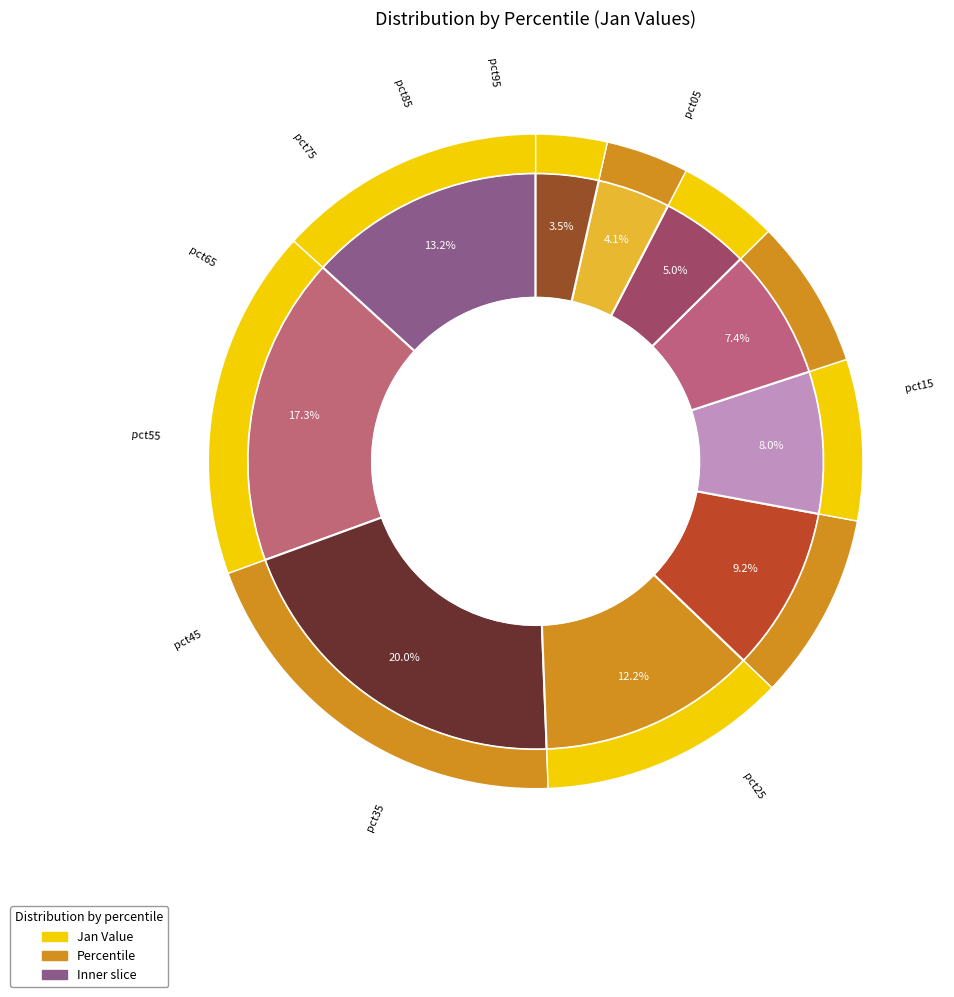

Which slice is the smallest?

pct95